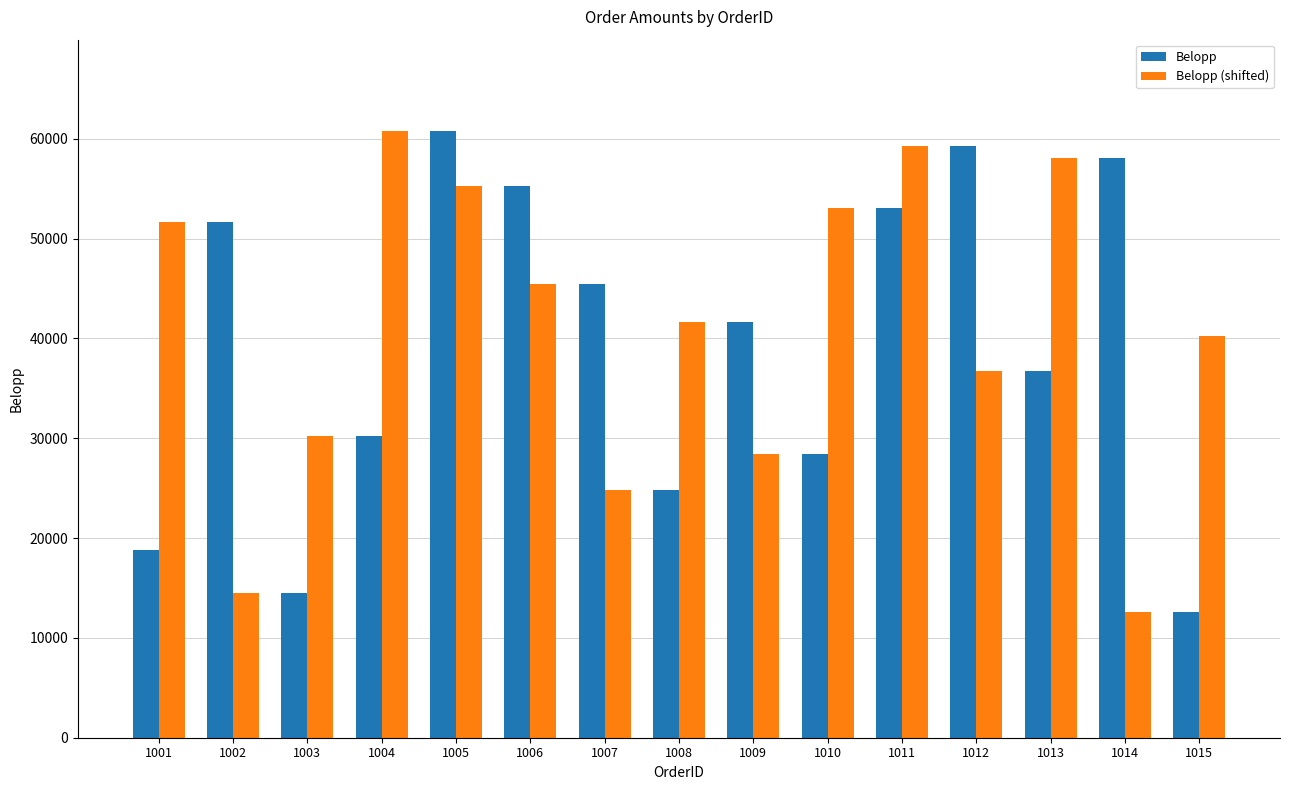

Which series changed the most between 1004 and 1013?

Belopp